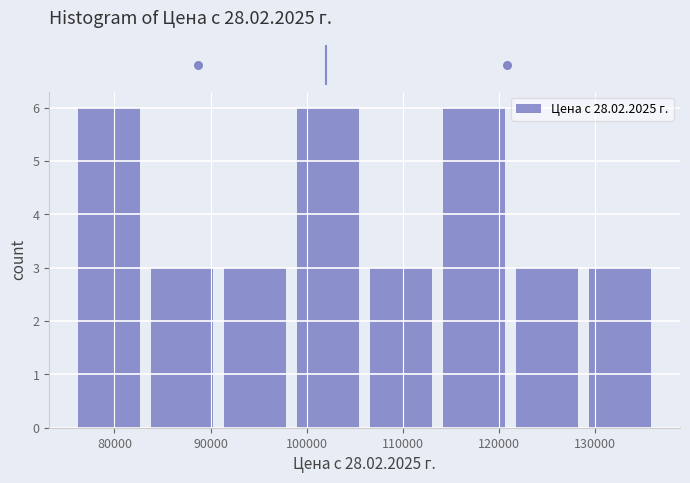

Reading left to right, transcribe this chart: for each bar, give the range it covers on the x-axis and its height. Neither the bar edges nor the heights are printed on the chart, so give them approximately, as read against the axes.

76200 to 83800: 6
83800 to 91400: 3
91400 to 99000: 3
99000 to 106600: 6
106600 to 114200: 3
114200 to 121800: 6
121800 to 129400: 3
129400 to 137000: 3